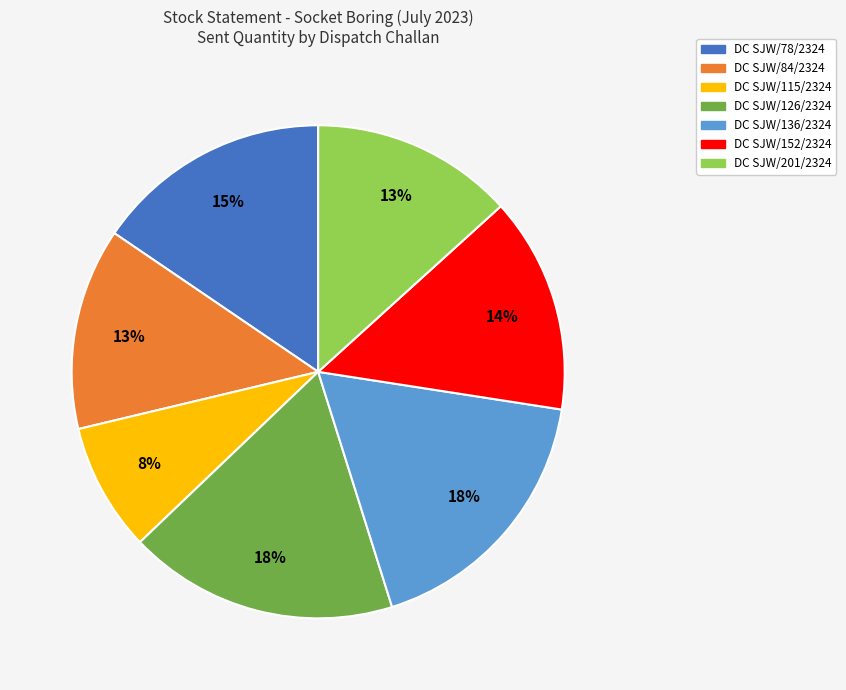

To the nearest percent, what is the average slice percentage?

14%